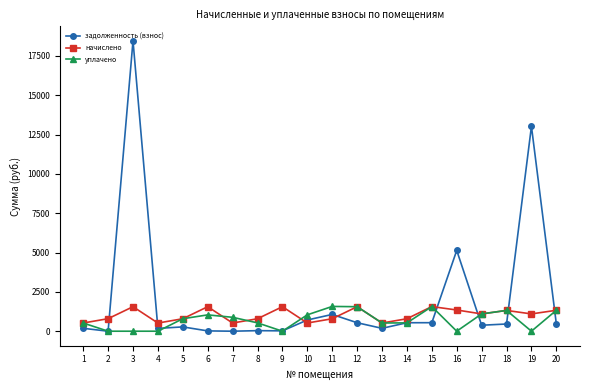

True or false: задолженность (взнос) has more than 0 points higher than both neighbors.

True